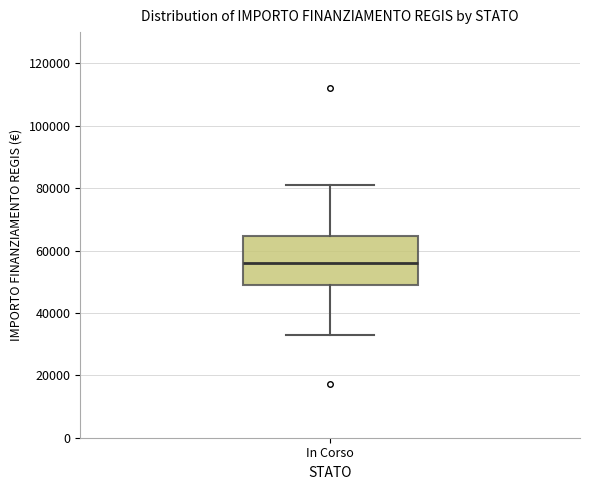

Read this box plot against the y-axis: the position of the median line, the range covered by the box, and the ends of both whiskers. The values are not printed on the chart, so give them approximately, as read against the axis.

median 56000, box 50000 to 64000, whiskers 32000 to 80000